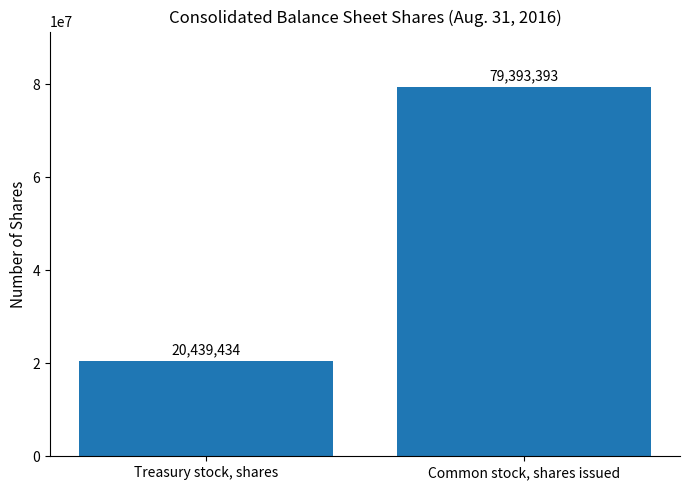

List the labels in order of value, smallest first.

Treasury stock, shares, Common stock, shares issued